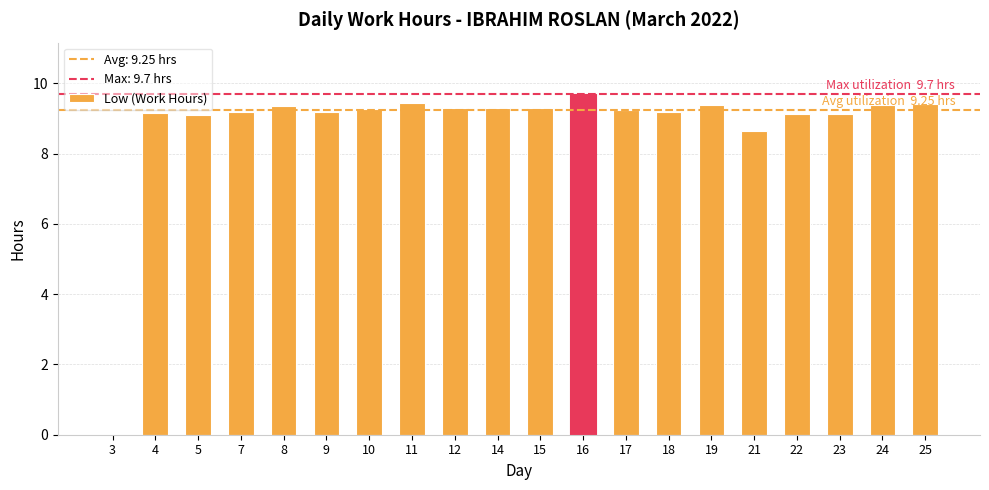

Approximately how many times larger is the value at 4 compared to 16?

0.9